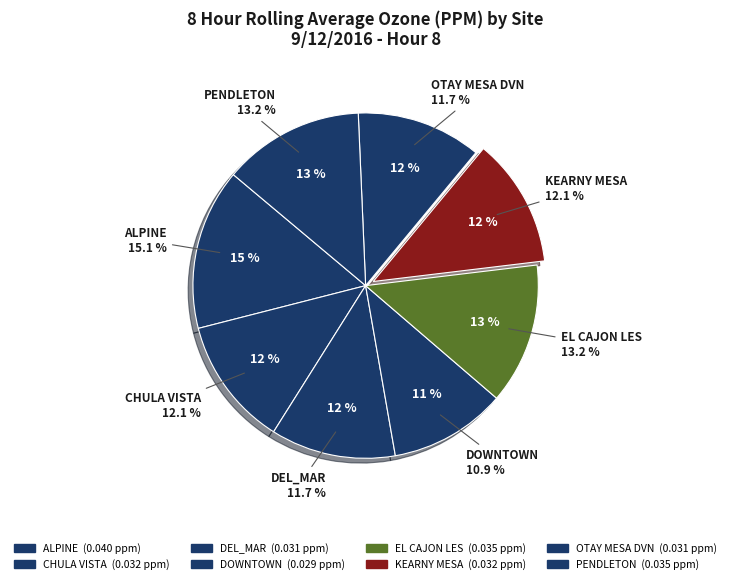

What portion of the pie excludes OTAY MESA DVN?

88.3%